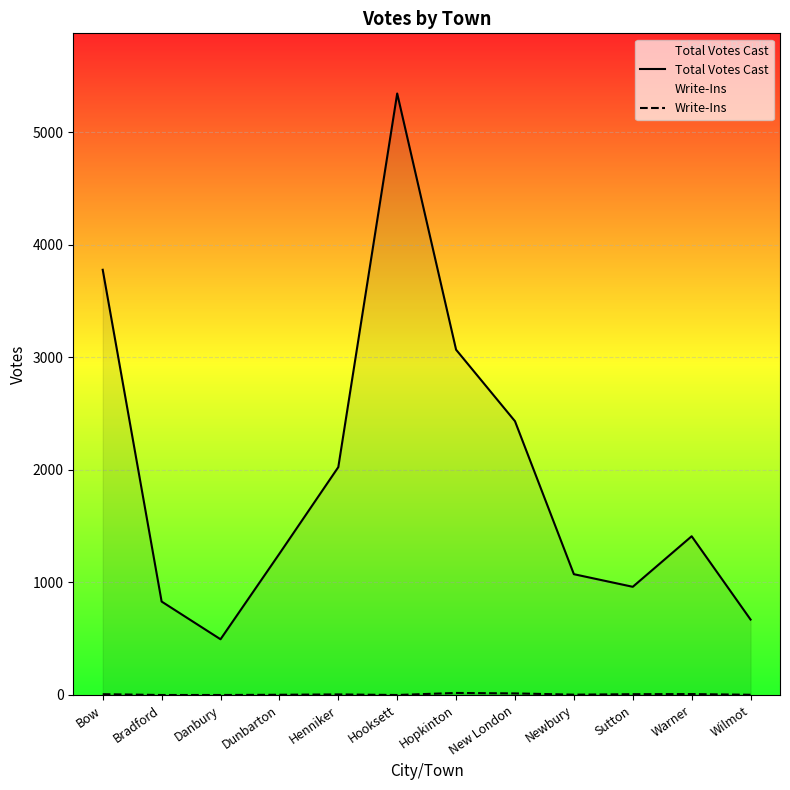

List the labels in order of Write-Ins value, smallest first.

Bradford, Danbury, Hooksett, Dunbarton, Wilmot, Newbury, Henniker, Bow, Sutton, Warner, New London, Hopkinton